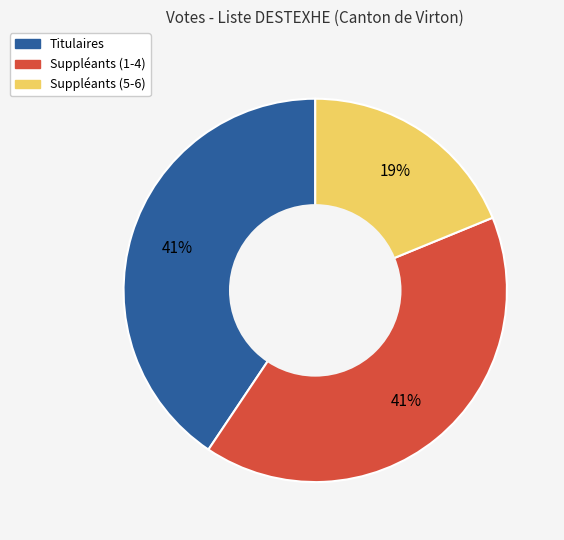

To the nearest percent, what is the difference between the largest and smallest slice percentages?

22%